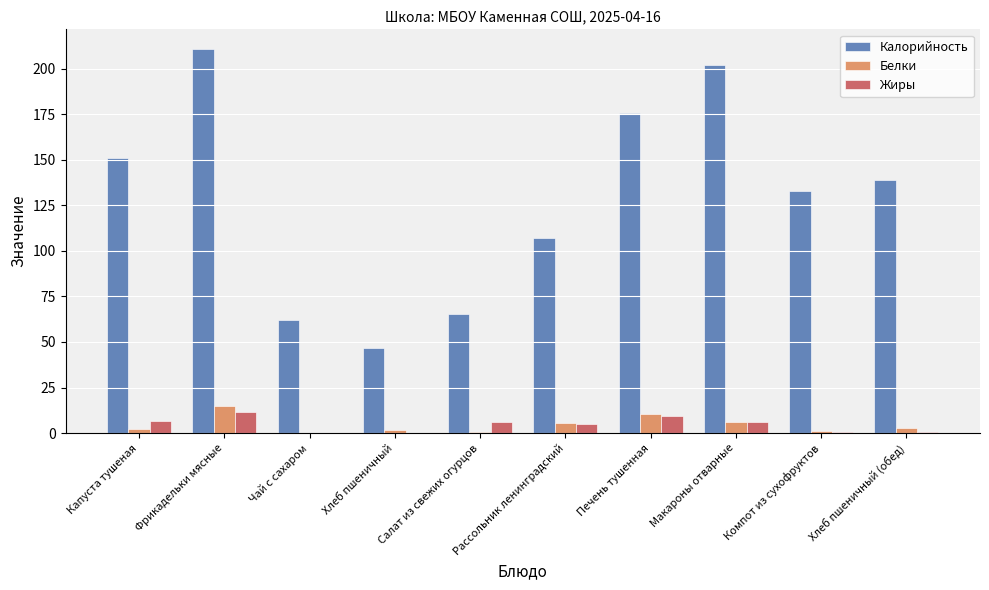

Are the bars grouped side by side (vs. stacked)?

Yes